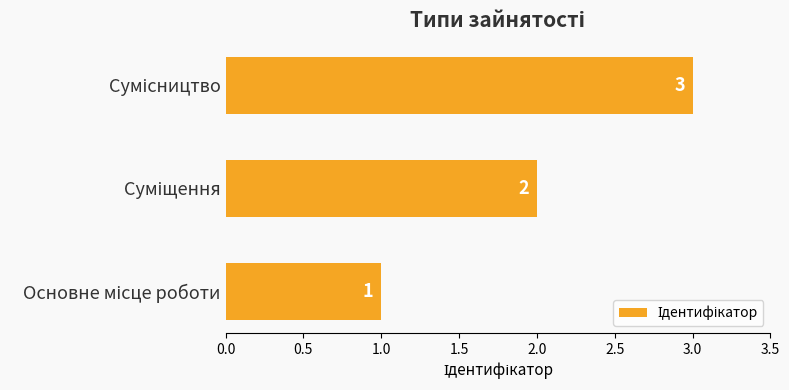

Count the values in the range 1 to 3.

3